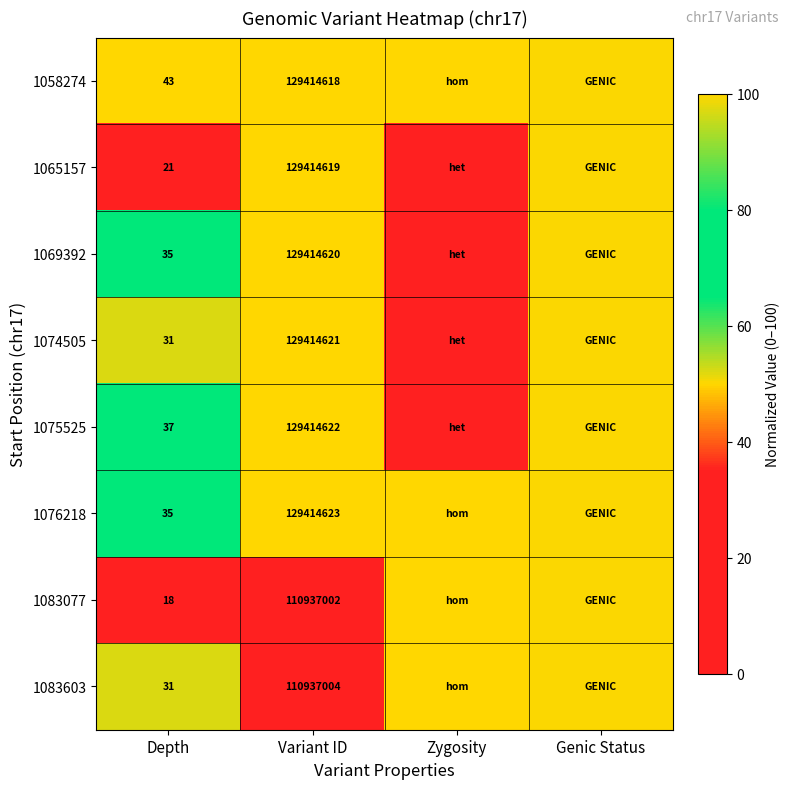

What is the spread (max minus min) of values at Depth?

25